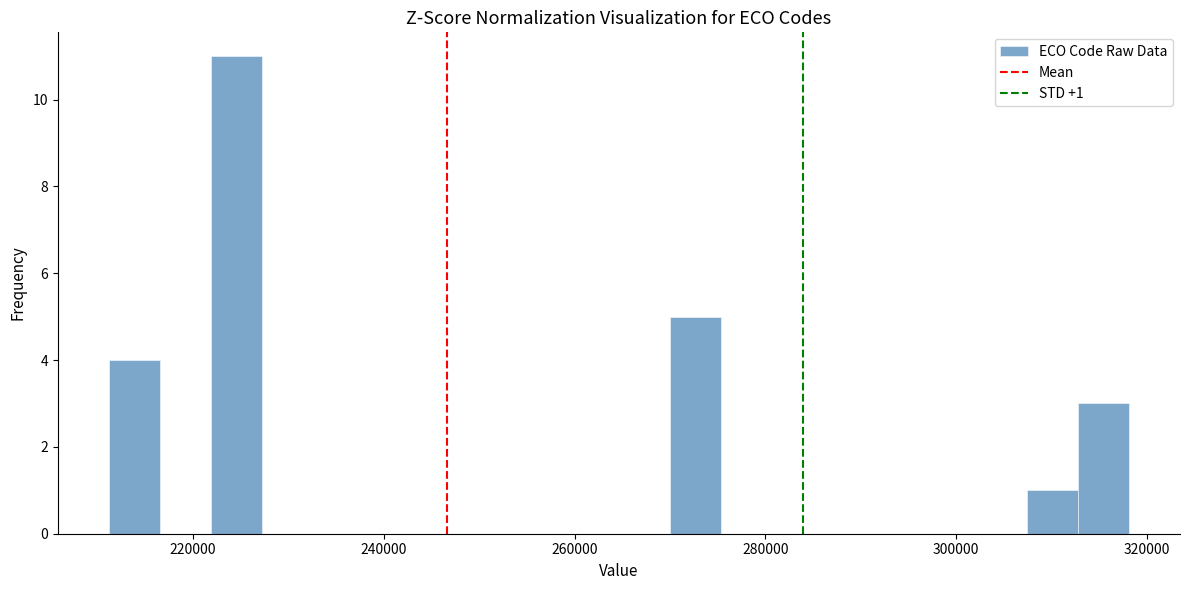

Around what value on the x-axis is the tallest bar? Give the approximate position of its centre, as read against the axis.

224000